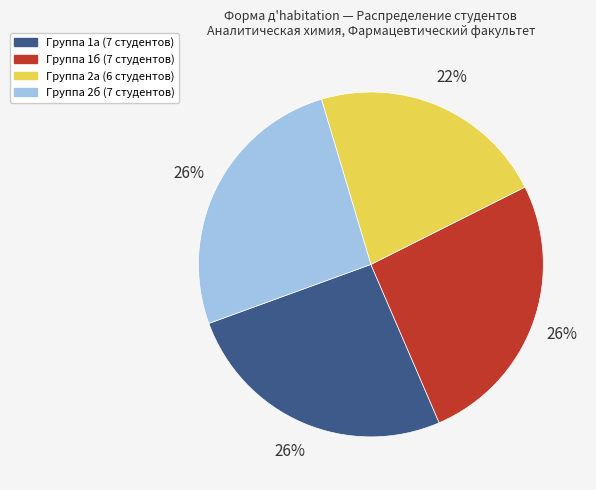

To the nearest percent, what is the average slice percentage?

25%